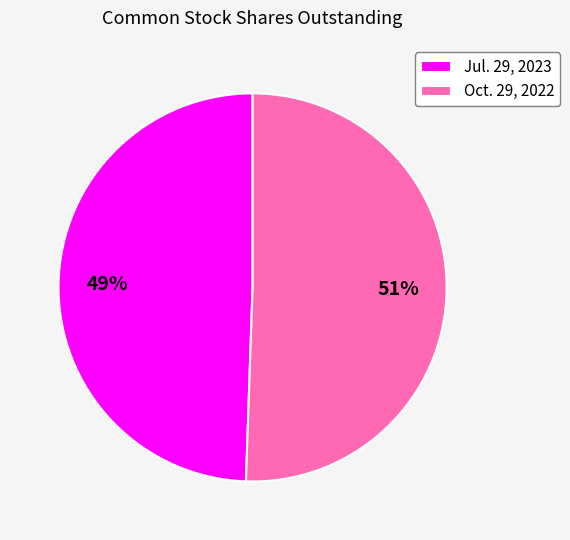

Is it true that Jul. 29, 2023 is 49% of the pie?

True